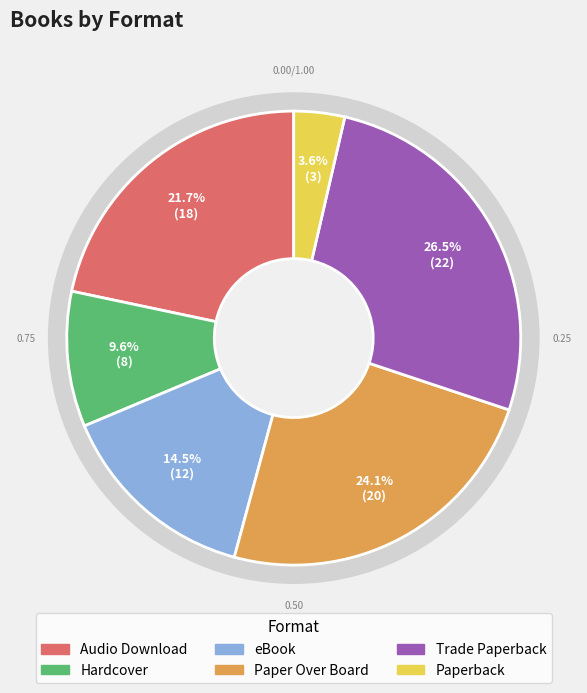

To the nearest percent, what is the combined percentage of Paper Over Board and Trade Paperback?

51%